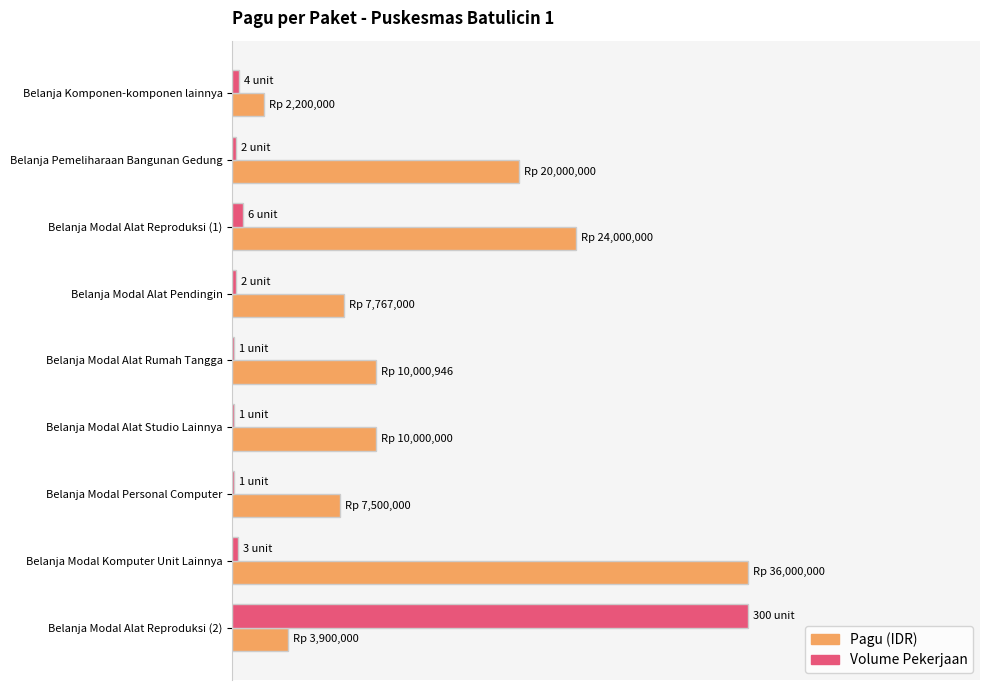

What are all the series names shown in the legend?

Pagu (IDR), Volume Pekerjaan